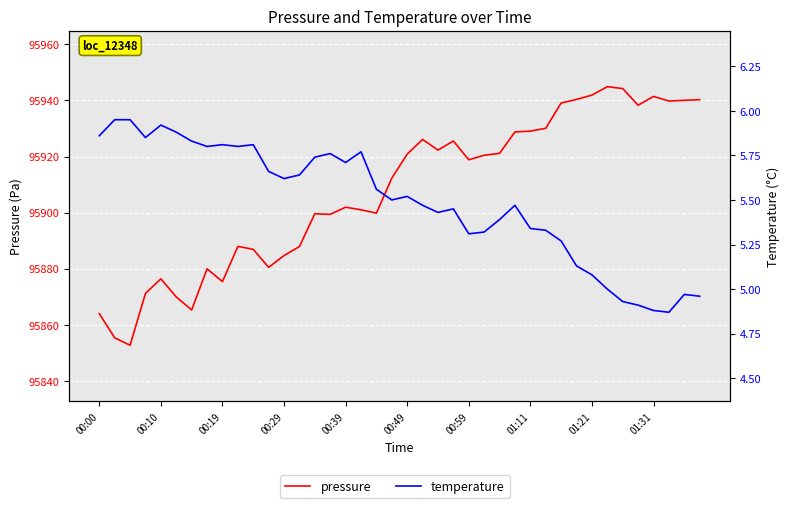

The value of pressure at 39 is 95940.2. True or false?

True